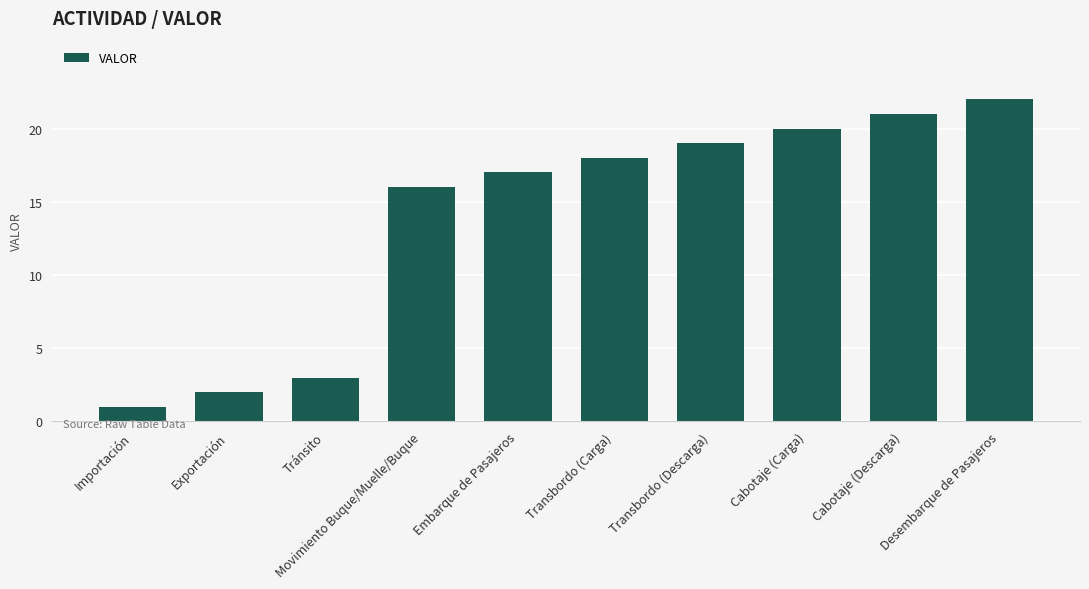

What is the change in value from Transbordo (Descarga) to Cabotaje (Descarga)?

+2